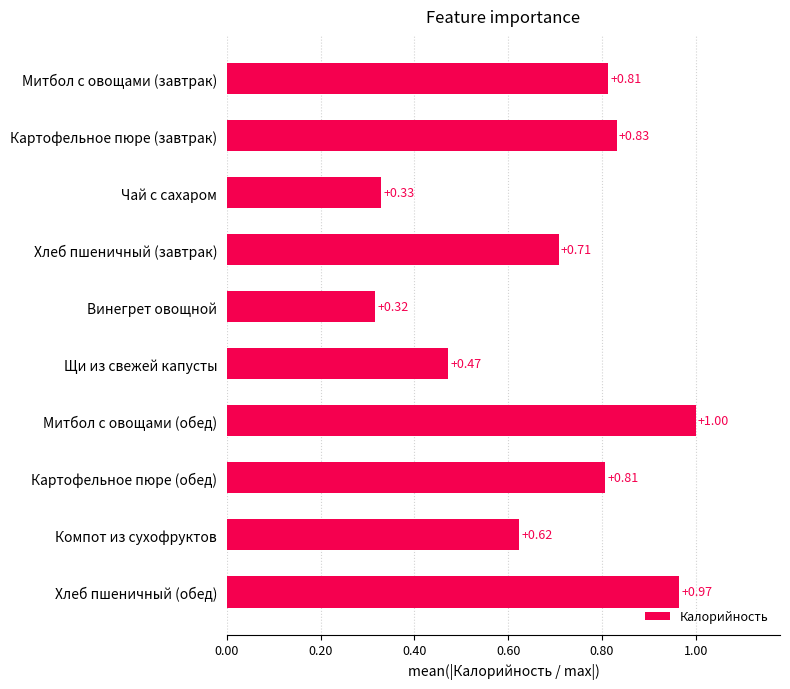

Which label corresponds to the smallest value in the chart?

Винегрет овощной